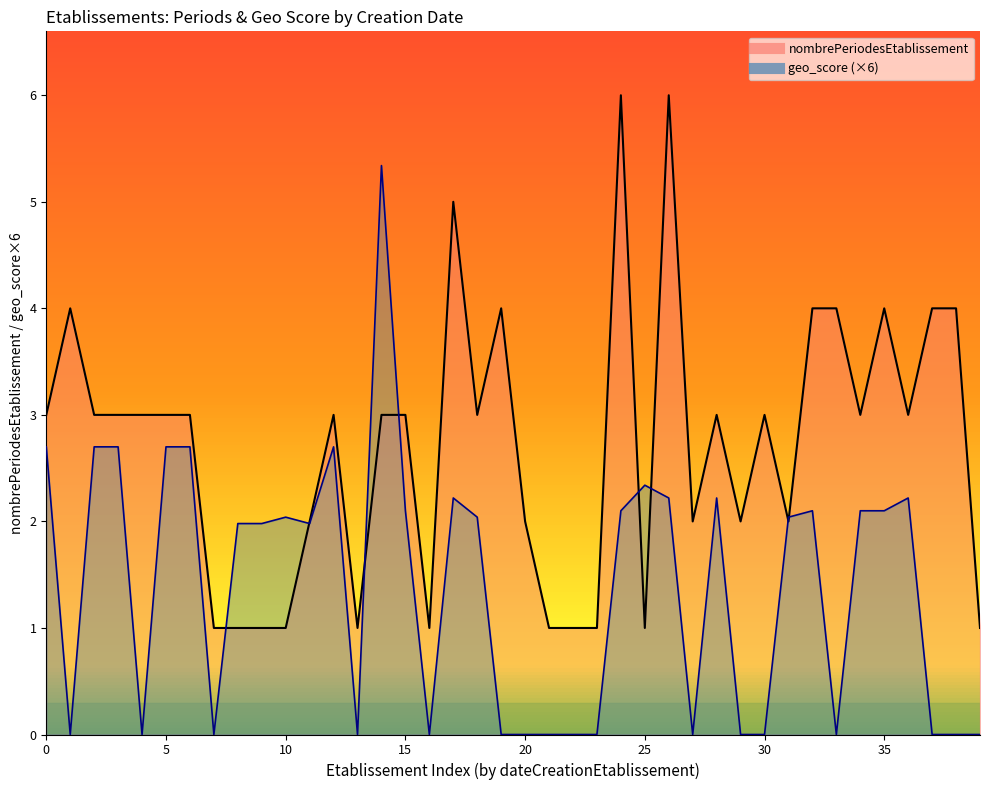

What is the sum of all values?

108